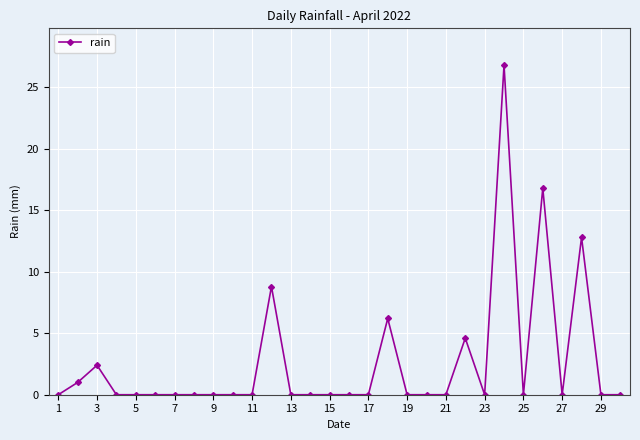

What is the average value?

2.6